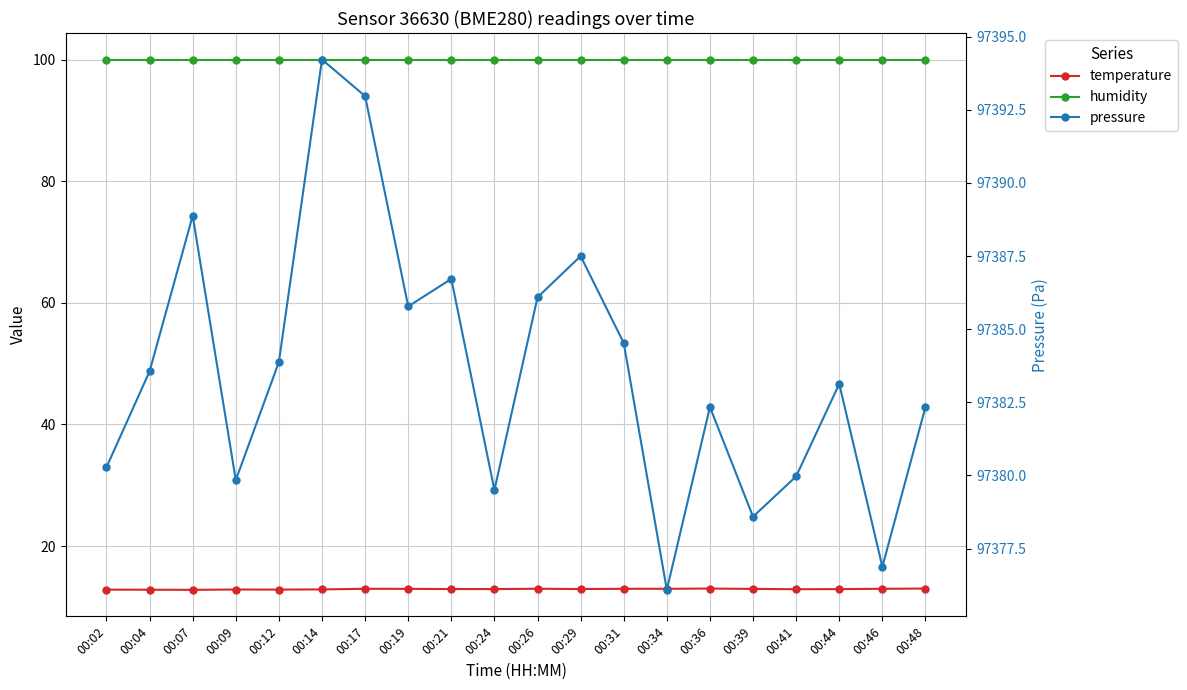

Does the chart display data point markers on the line(s)?

Yes